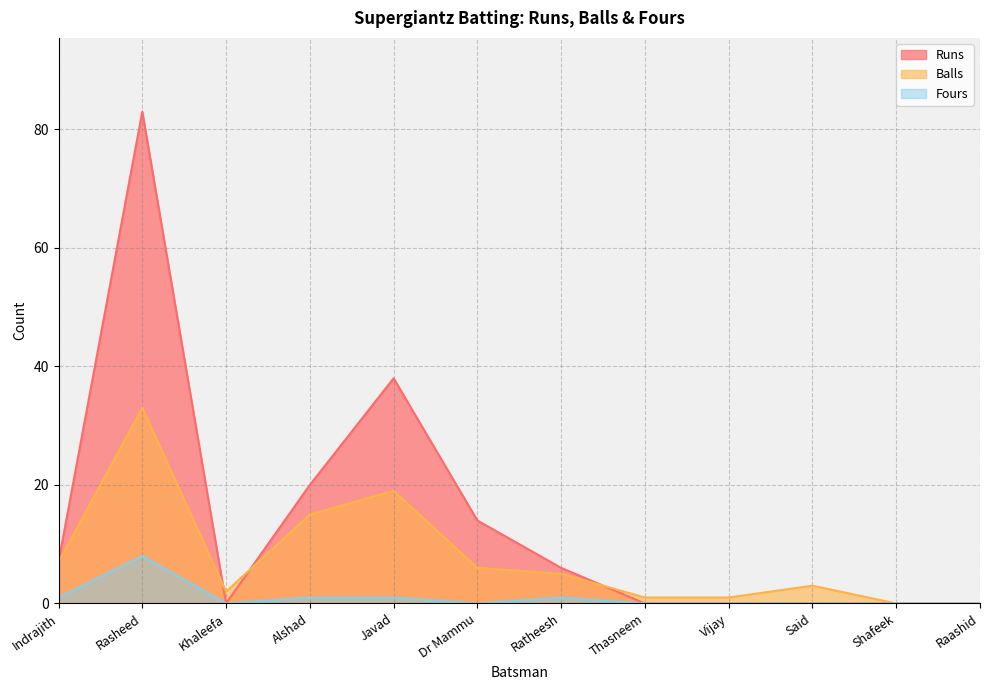

How many series are shown in this chart?

3